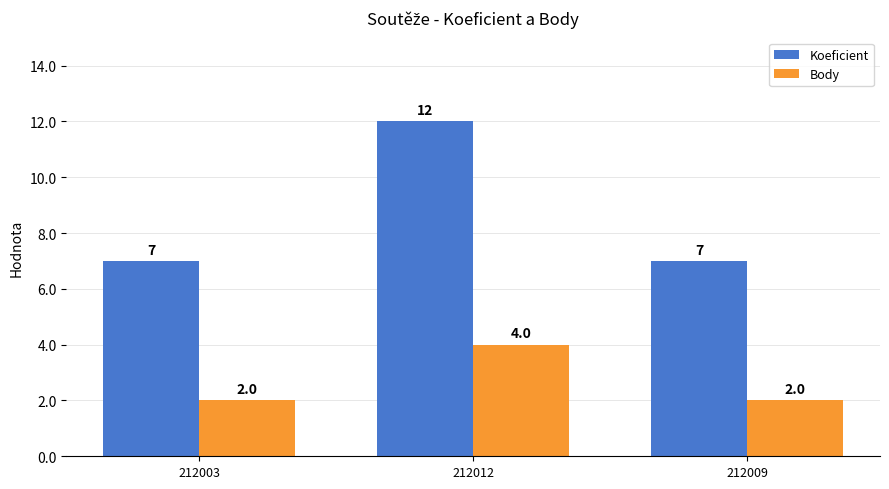

What is the smallest value displayed?

2